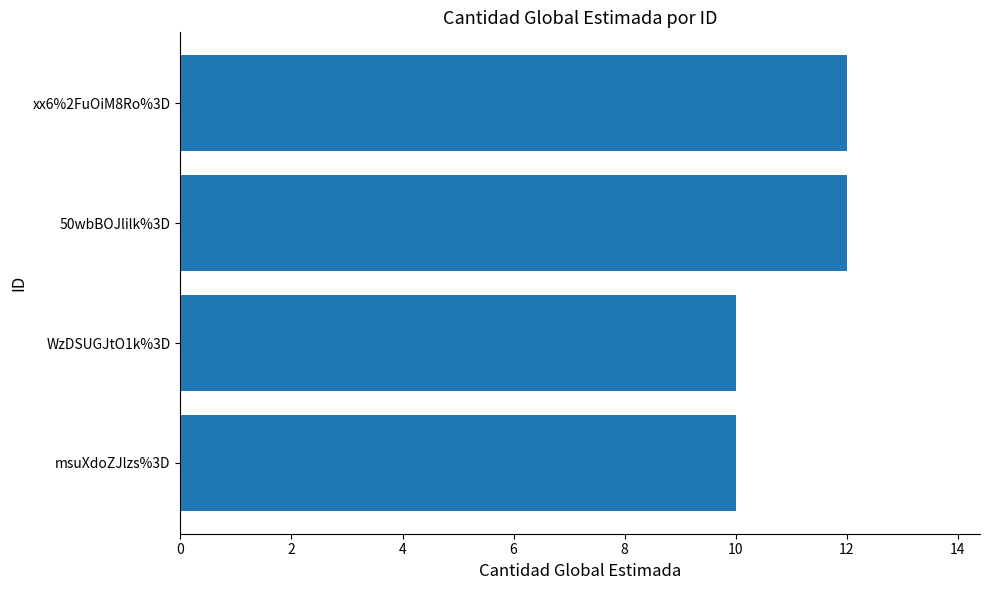

What is the sum of the values at WzDSUGJtO1k%3D and msuXdoZJlzs%3D?

20